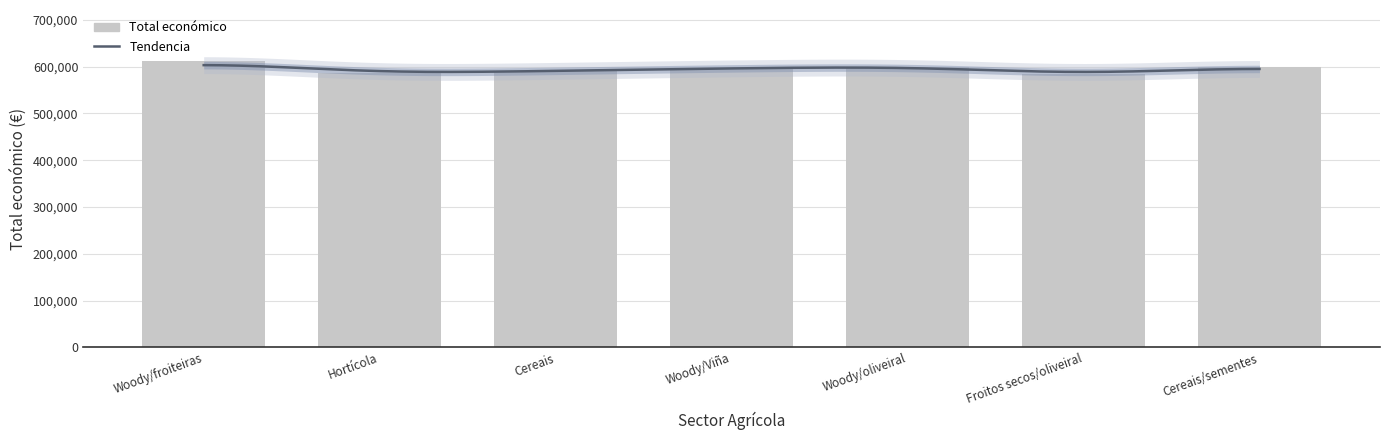

Does the chart contain any negative values?

No